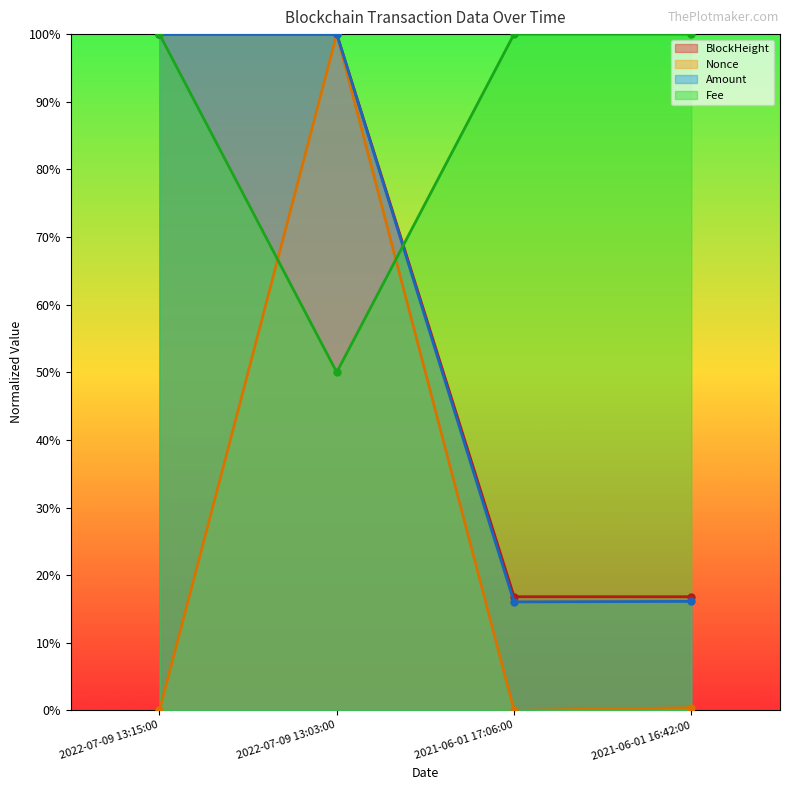

Reading left to right, extract all data points from this chart.

BlockHeight: 1.0	1.0	0.2	0.2
Nonce: 0.0	1.0	0.0	0.0
Amount: 1.0	1.0	0.2	0.2
Fee: 1.0	0.5	1.0	1.0